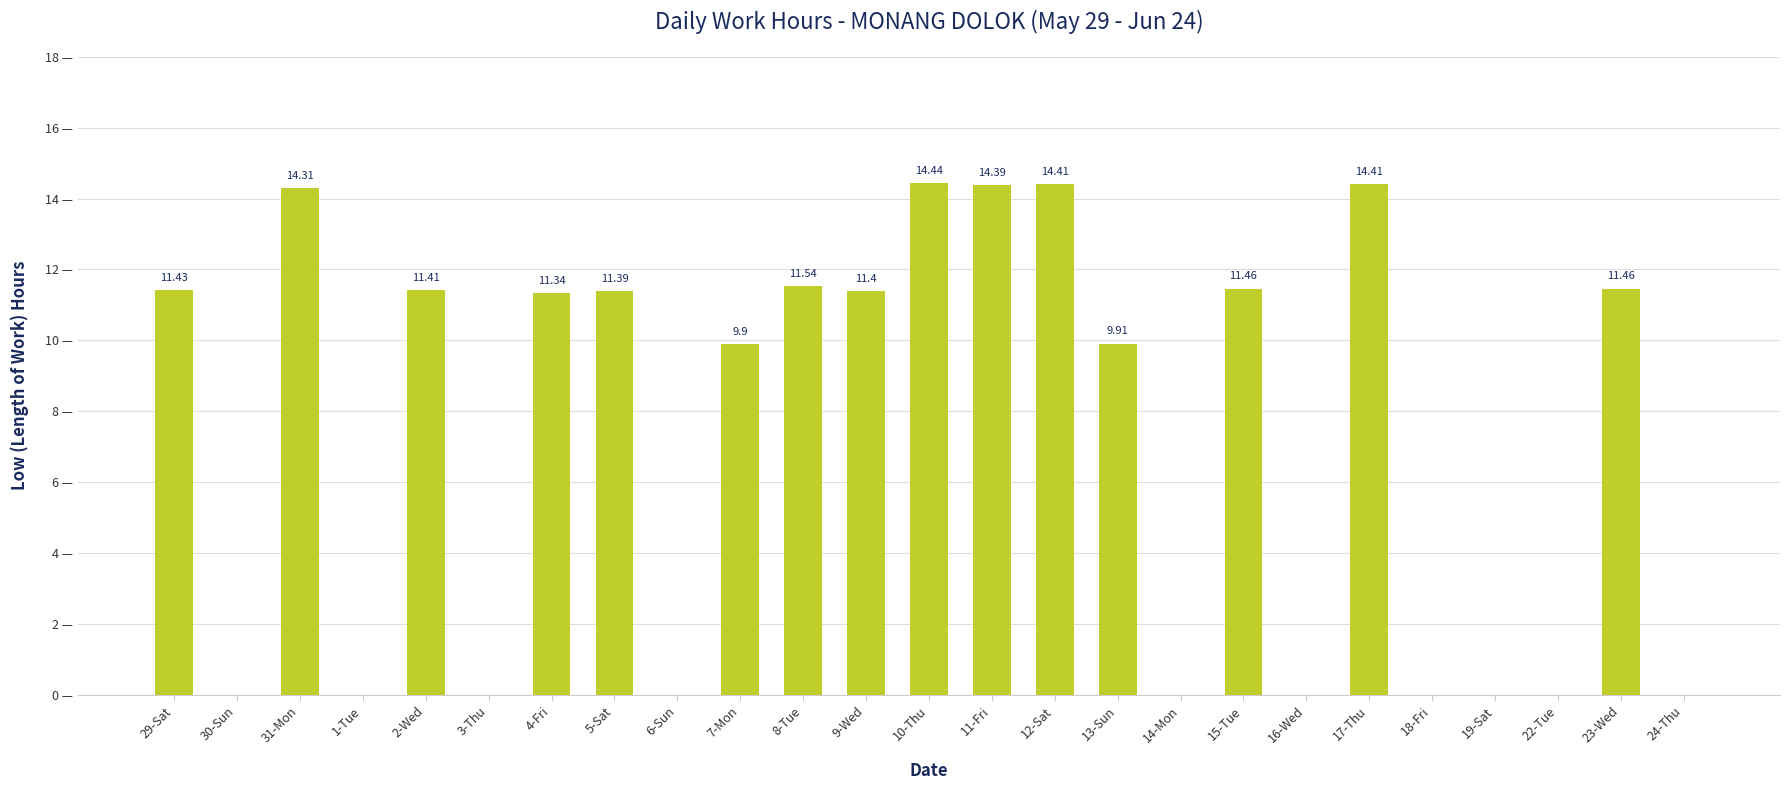

Which has a higher value, 15-Tue or 19-Sat?

15-Tue